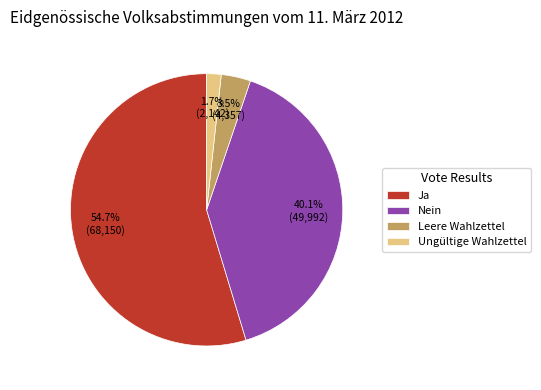

To the nearest percent, what is the combined percentage of Nein and Ja?

95%